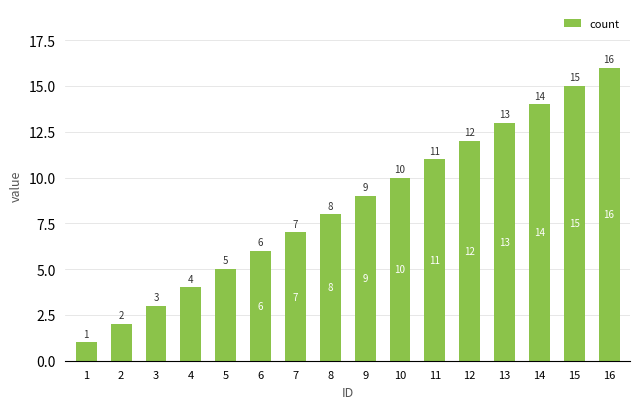

The chart shows a value of 5 at 5. True or false?

True